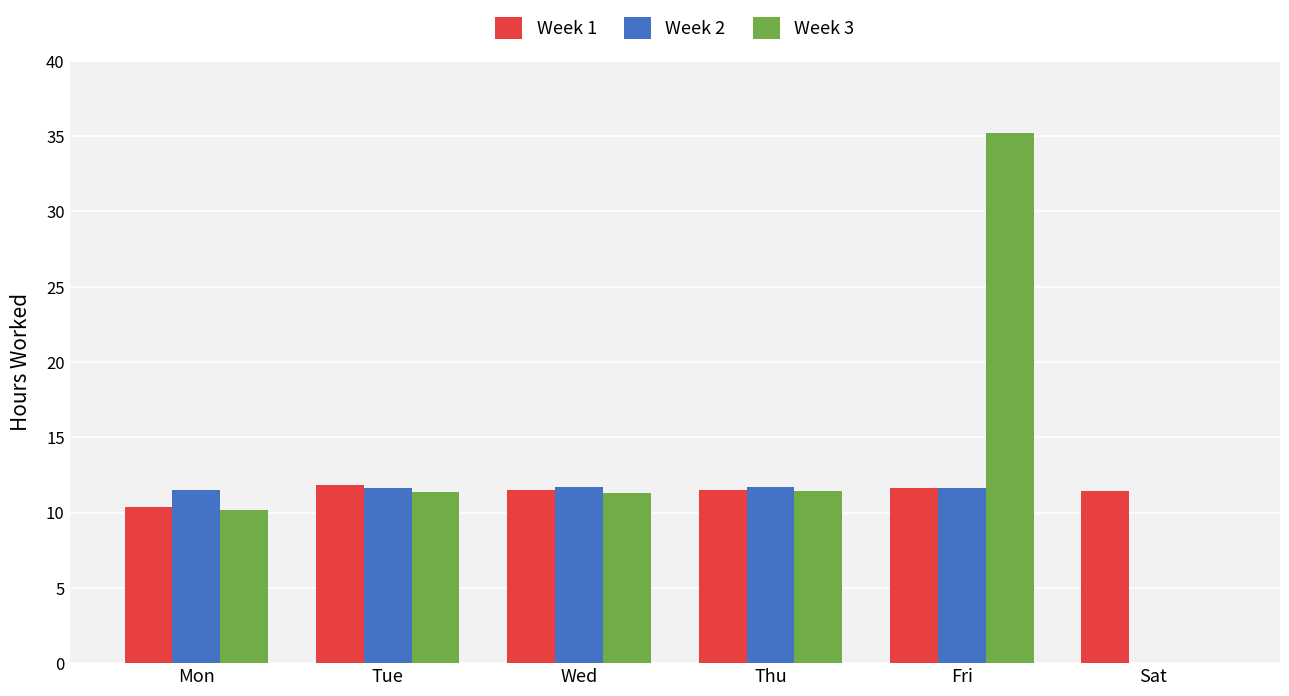

How many groups of bars are there?

6